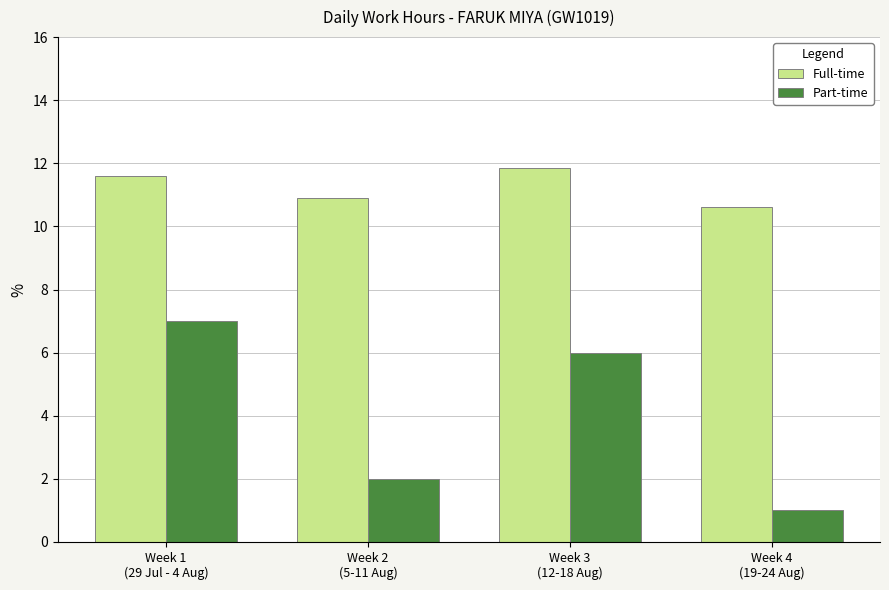

At how many categories does at least one series exceed 6?

4